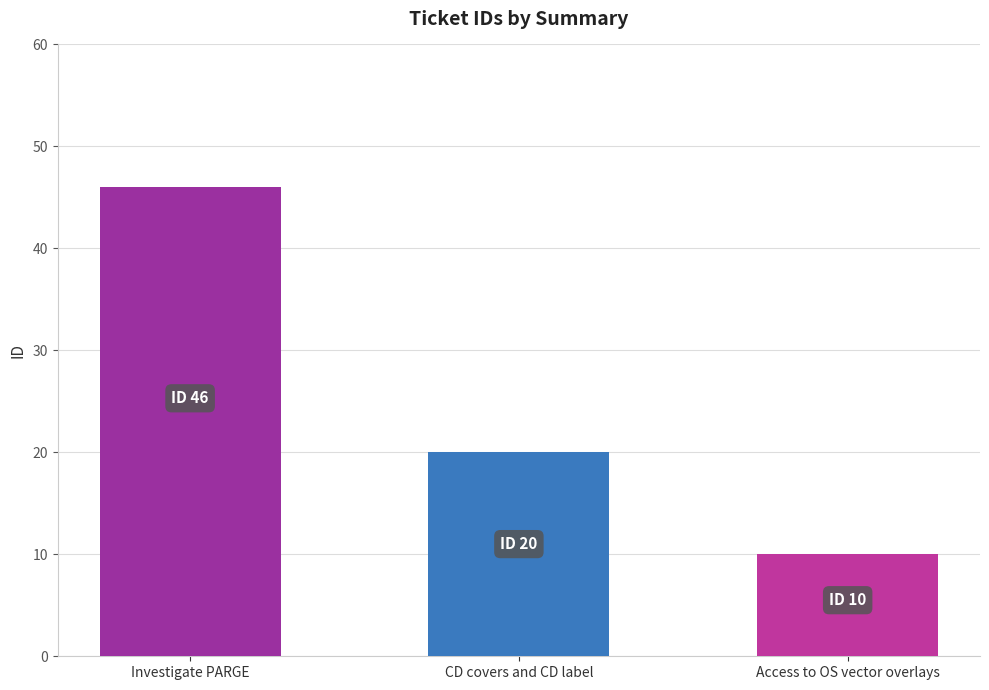

Reading left to right, transcribe all the data shown in this chart.

46	20	10